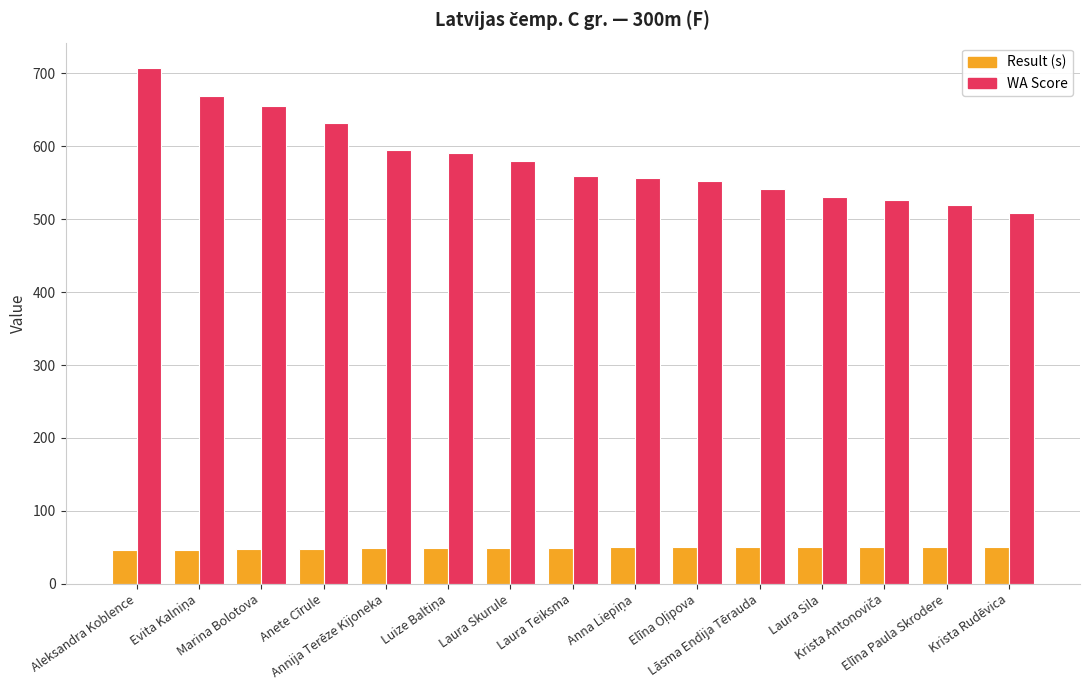

Count the number of data series in this chart.

2